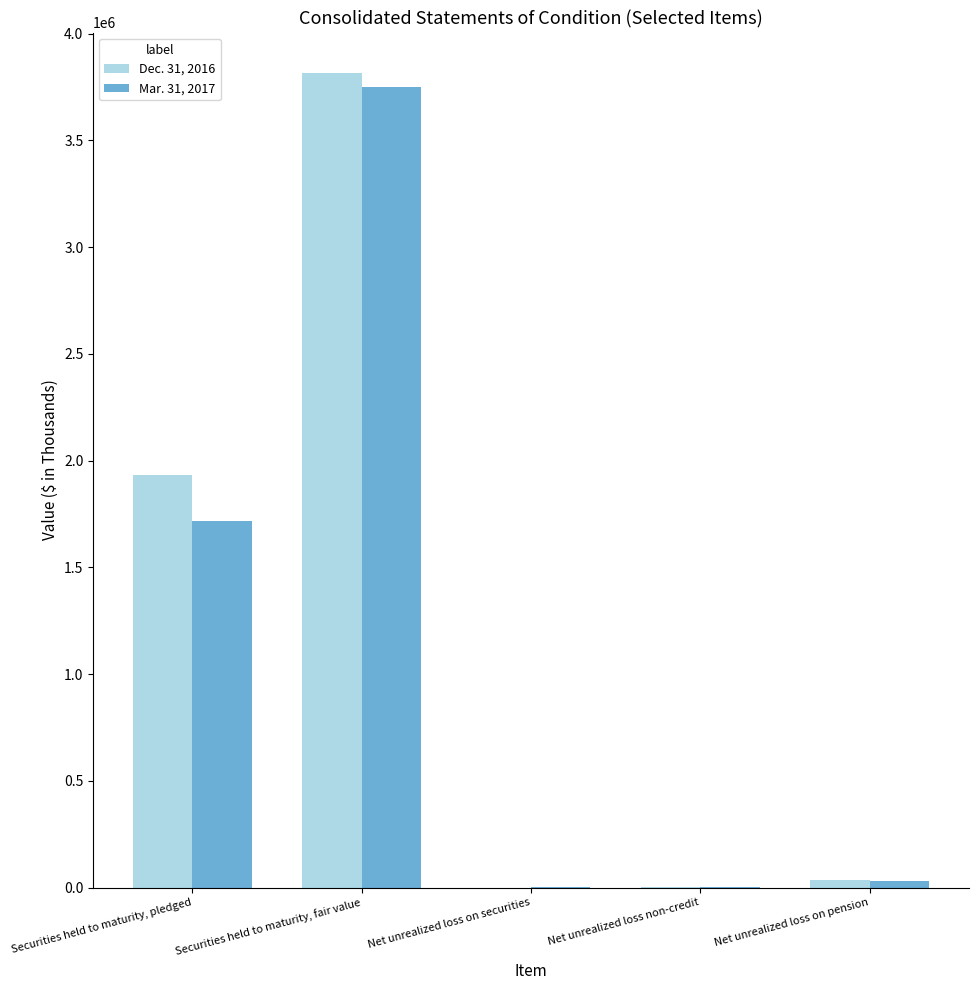

At which category is the sum across all series the highest?

Securities held to maturity, fair value